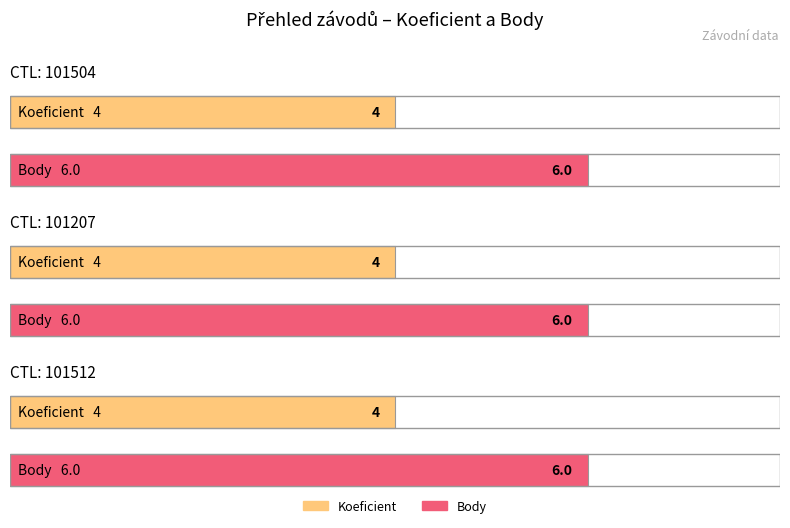

What is the label of the 2nd bar from the right?

101207